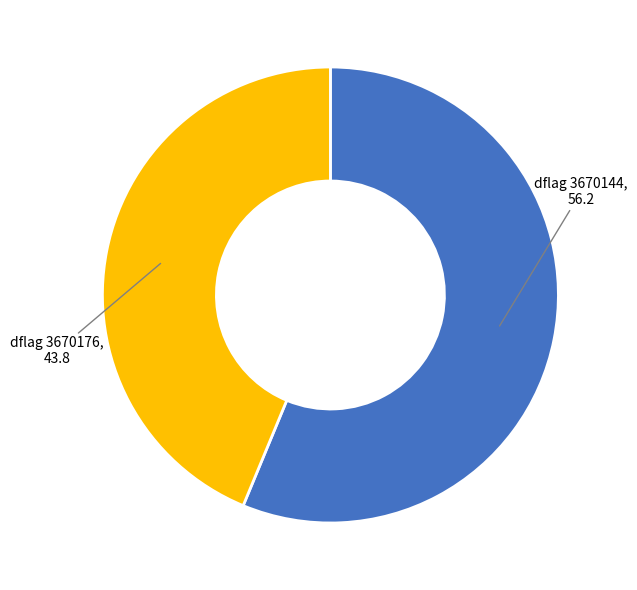

Between dflag 3670176 and dflag 3670144, which is larger?

dflag 3670144